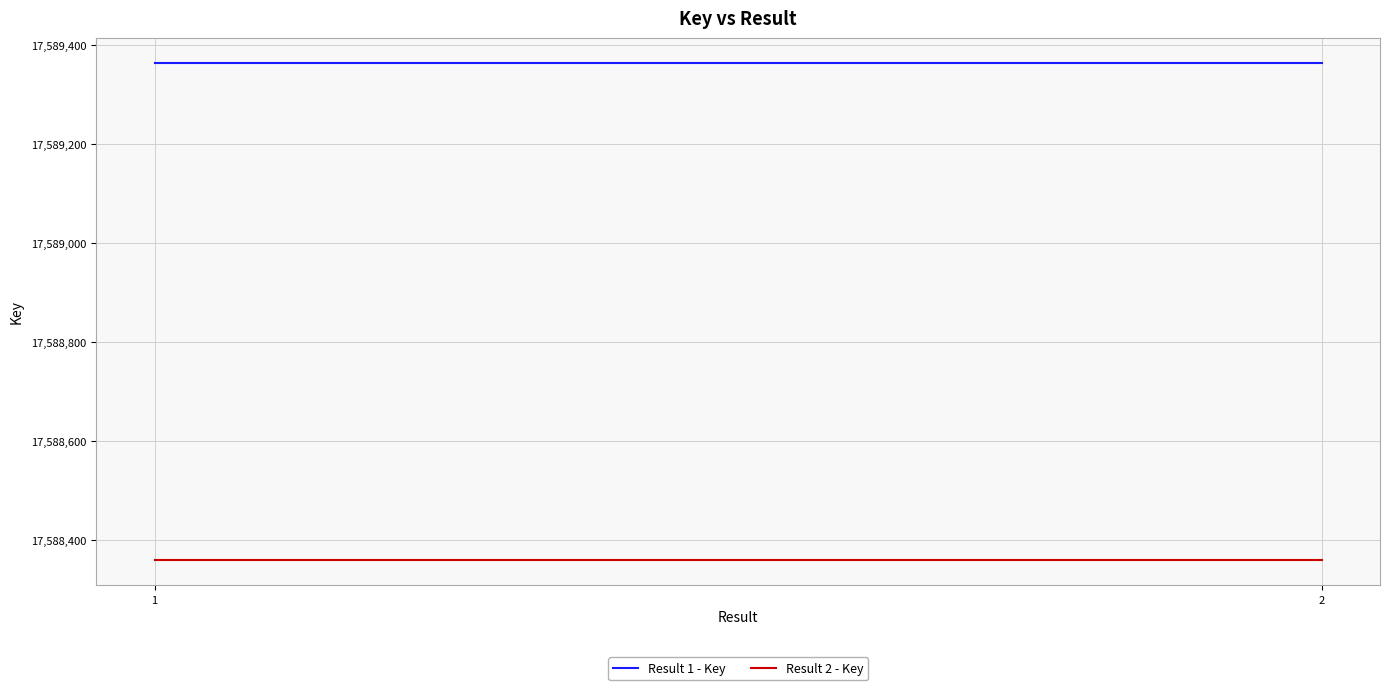

Reading right to left, what are all the values shown in this chart?

Result 1 - Key: 2=17589364	1=17589364
Result 2 - Key: 2=17588359	1=17588359